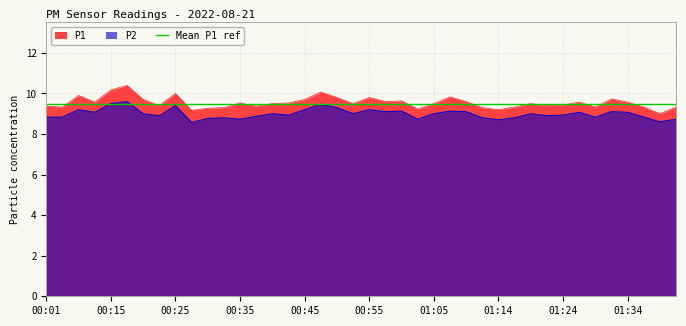

What is the minimum value shown in the chart?

8.6